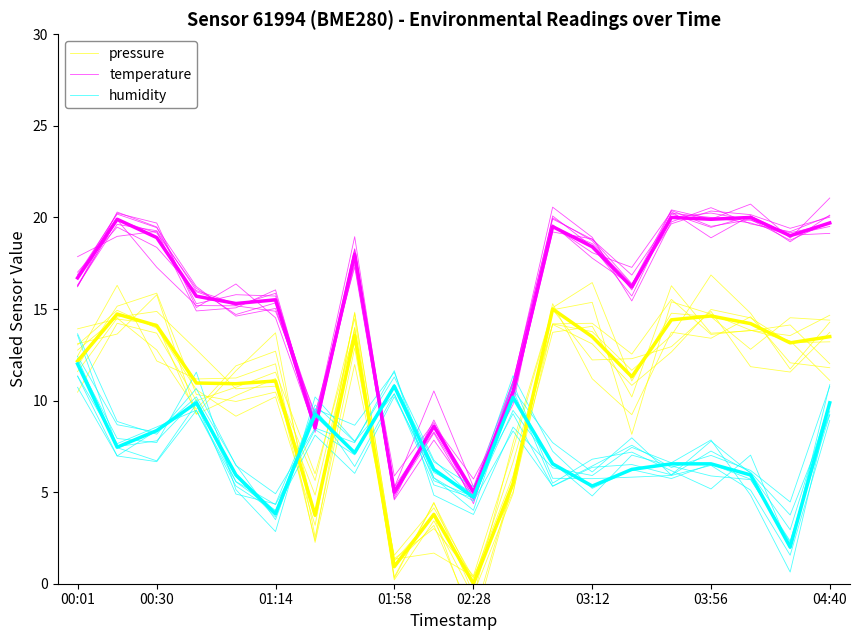

At which category does the chart reach its minimum across all series?

02:28